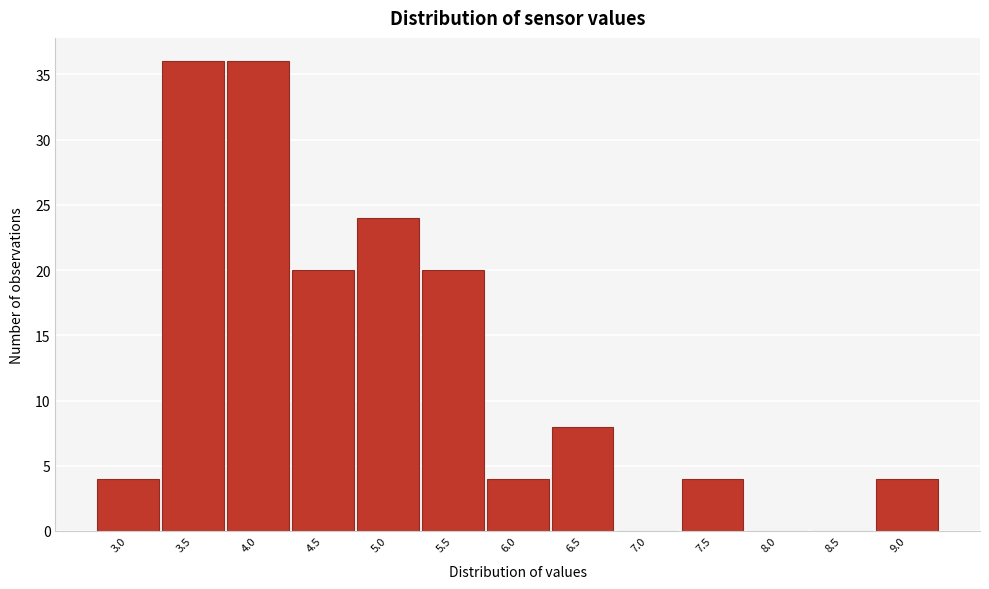

Reading left to right, list all the values displayed in this chart.

3.0=4	3.5=36	4.0=36	4.5=20	5.0=24	5.5=20	6.0=4	6.5=8	7.0=0	7.5=4	8.0=0	8.5=0	9.0=4